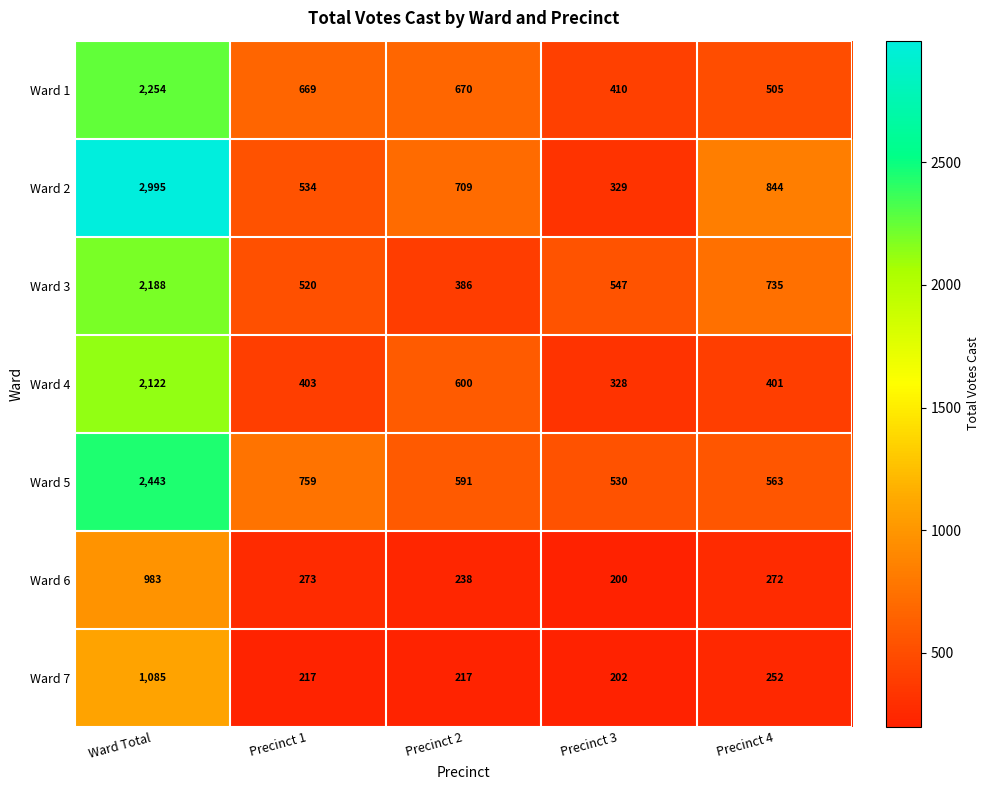

What is the difference between the highest and lowest values at Precinct 1?

542